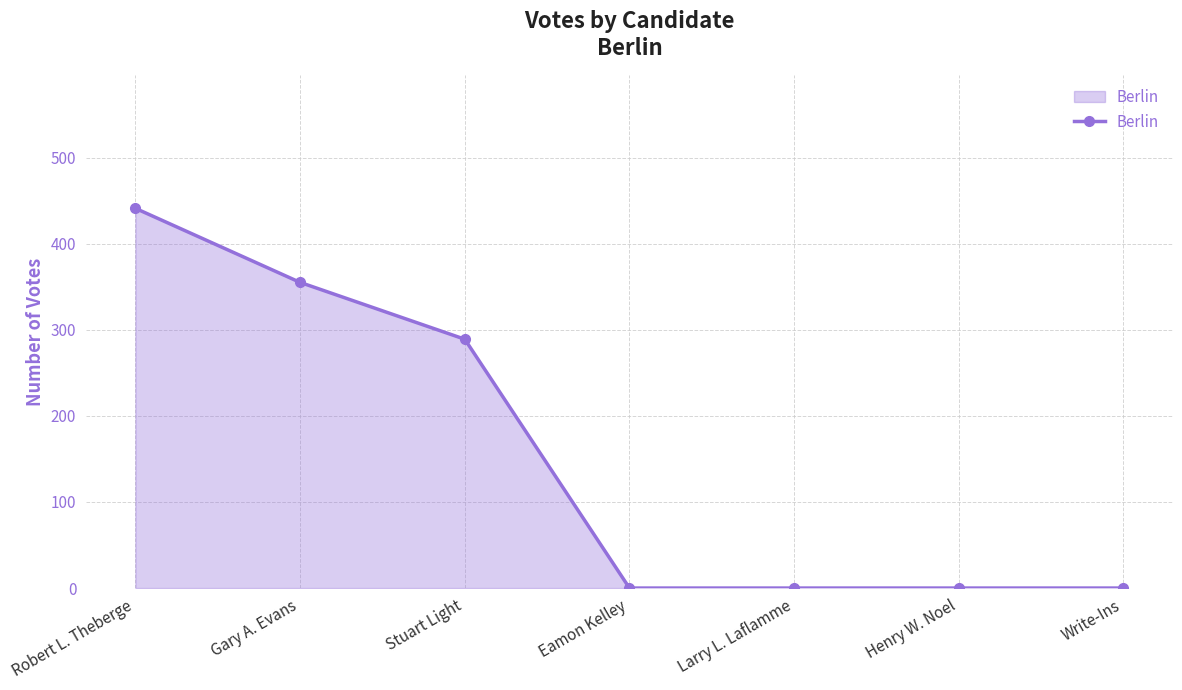

Which has a higher value, Gary A. Evans or Robert L. Theberge?

Robert L. Theberge